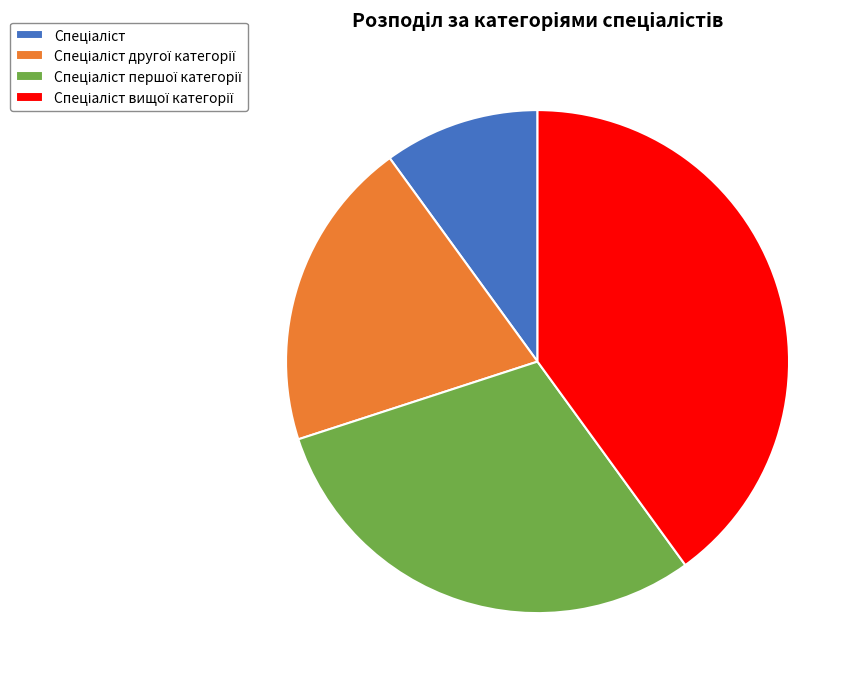

How many segments does this pie chart have?

4